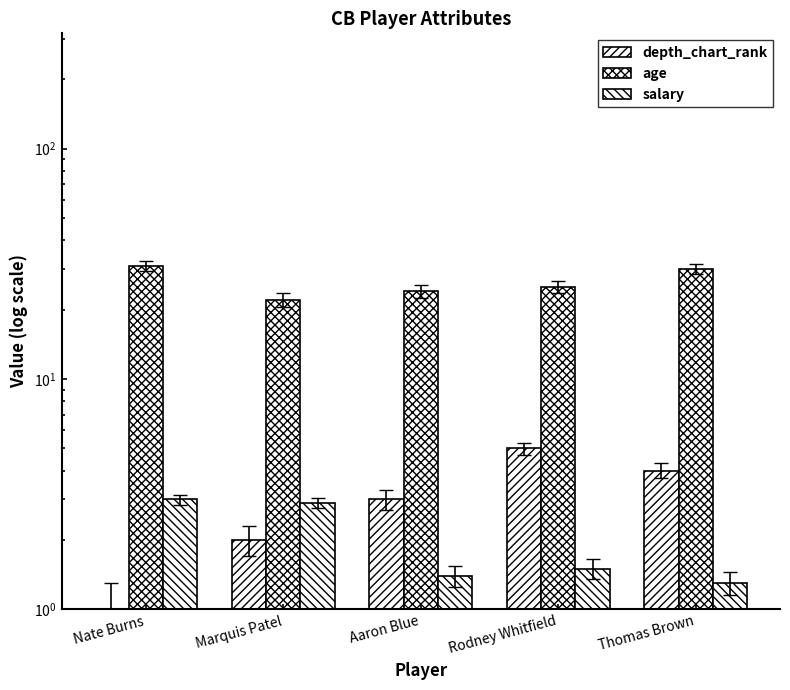

What is the sum of all age values?

132.0